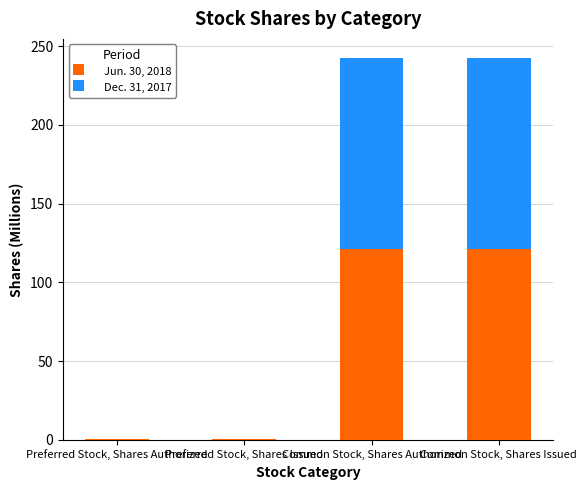

Does the chart contain stacked bars?

Yes